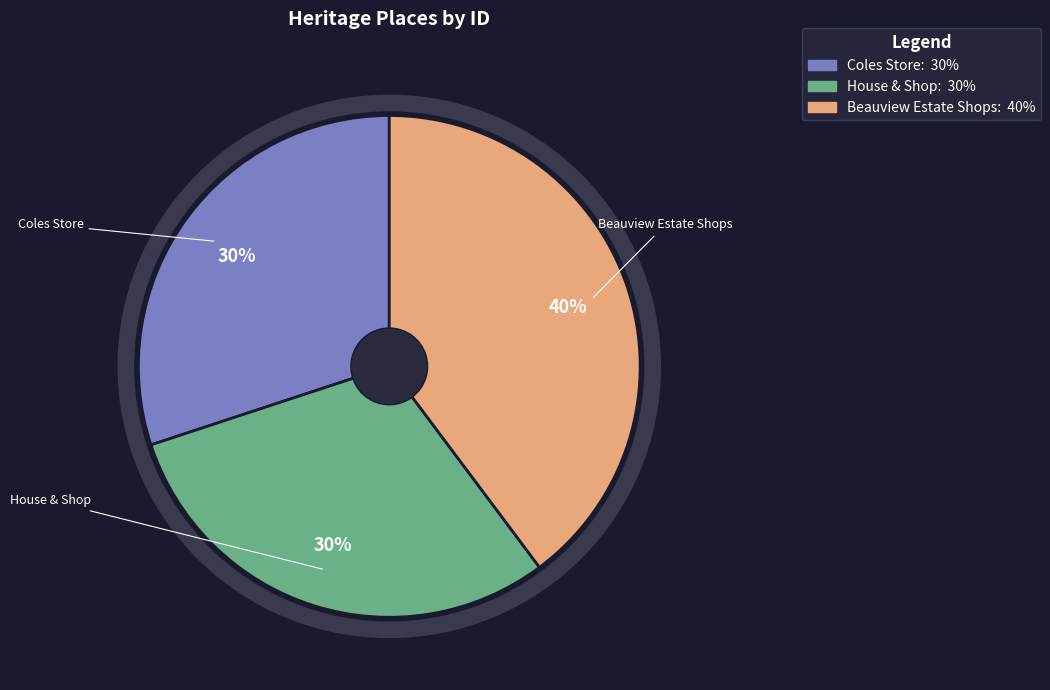

Which has a higher value, Beauview Estate Shops or House & Shop?

Beauview Estate Shops